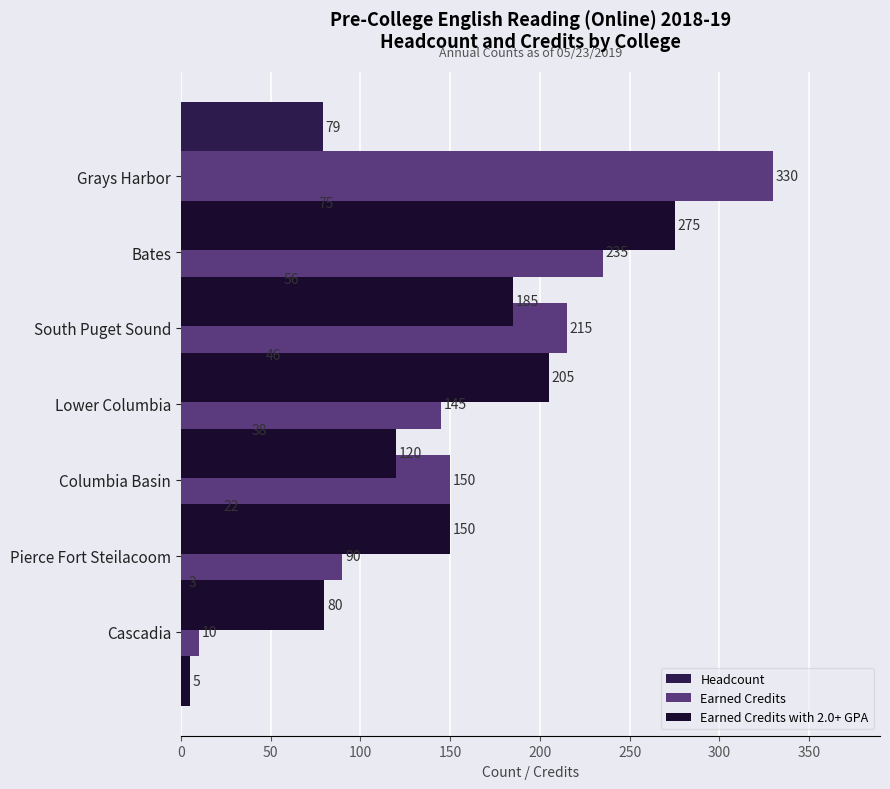

How many distinct data groups are displayed?

3